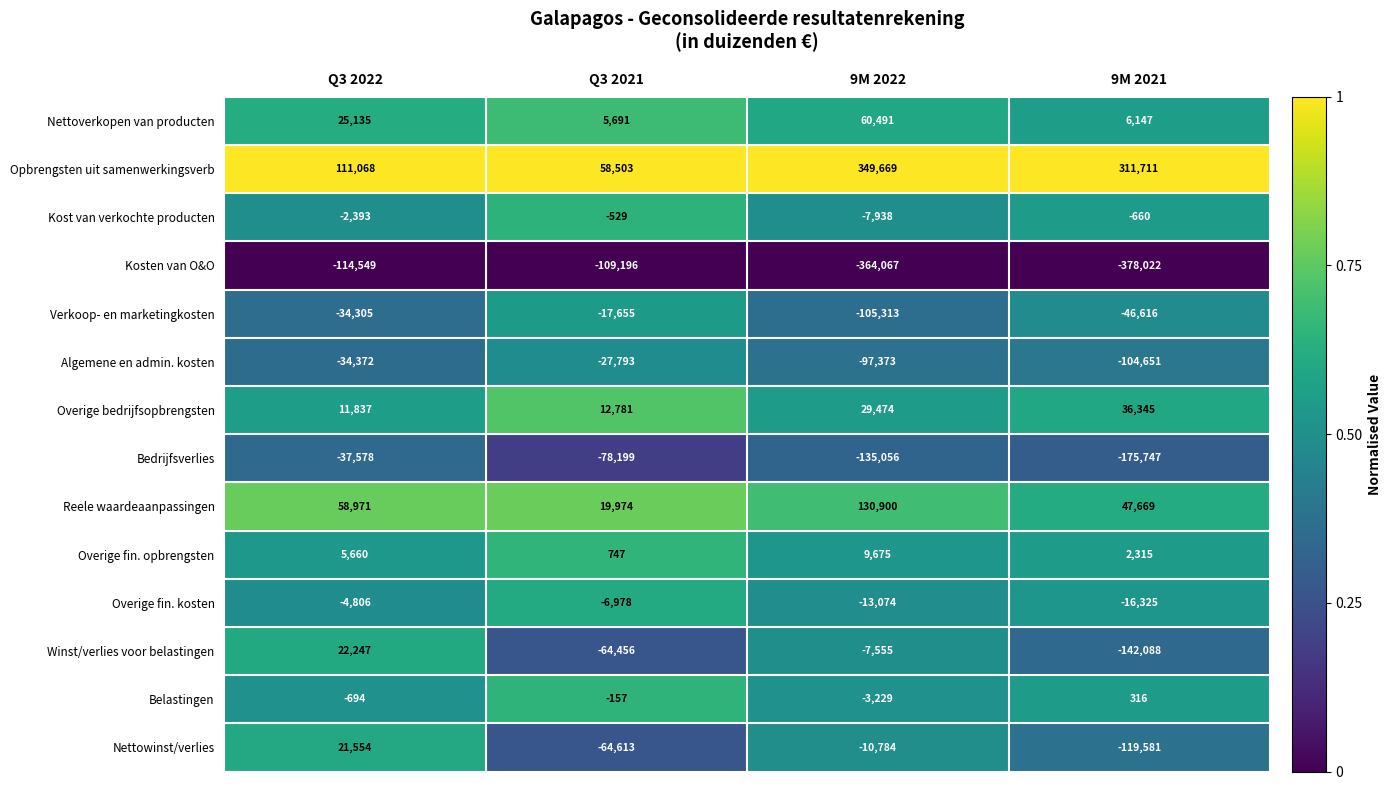

At how many categories does at least one series exceed 0?

4